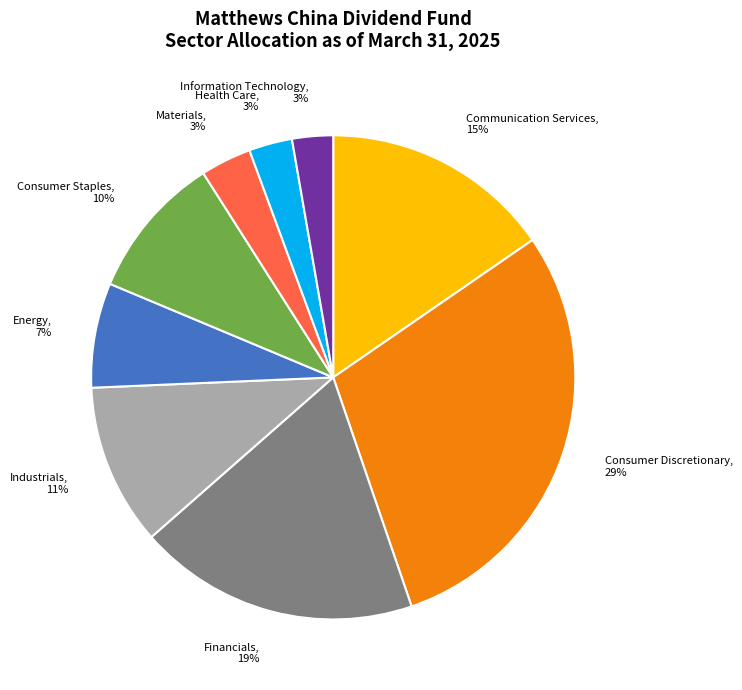

To the nearest percent, what is the average slice percentage?

11%